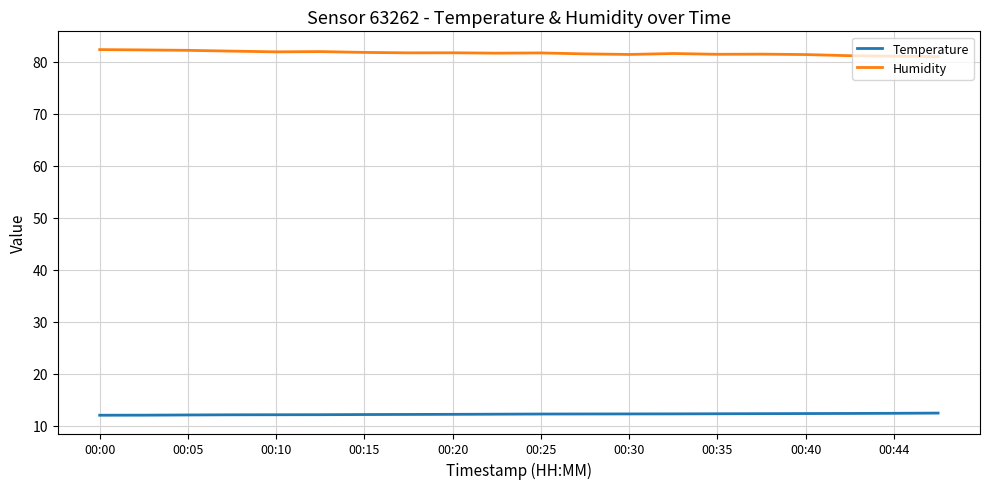

What is the maximum value shown in the chart?

82.3